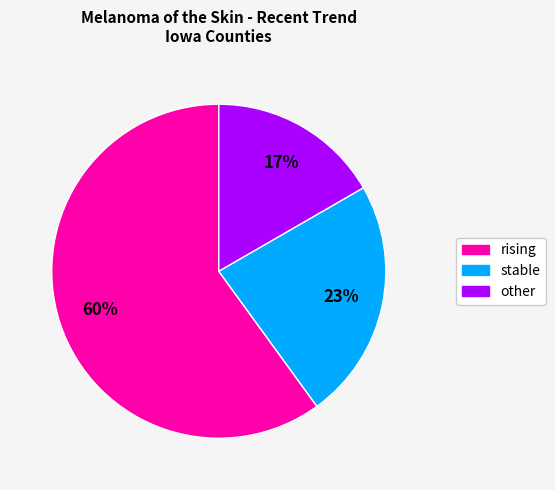

True or false: rising accounts for 46% of the total.

False